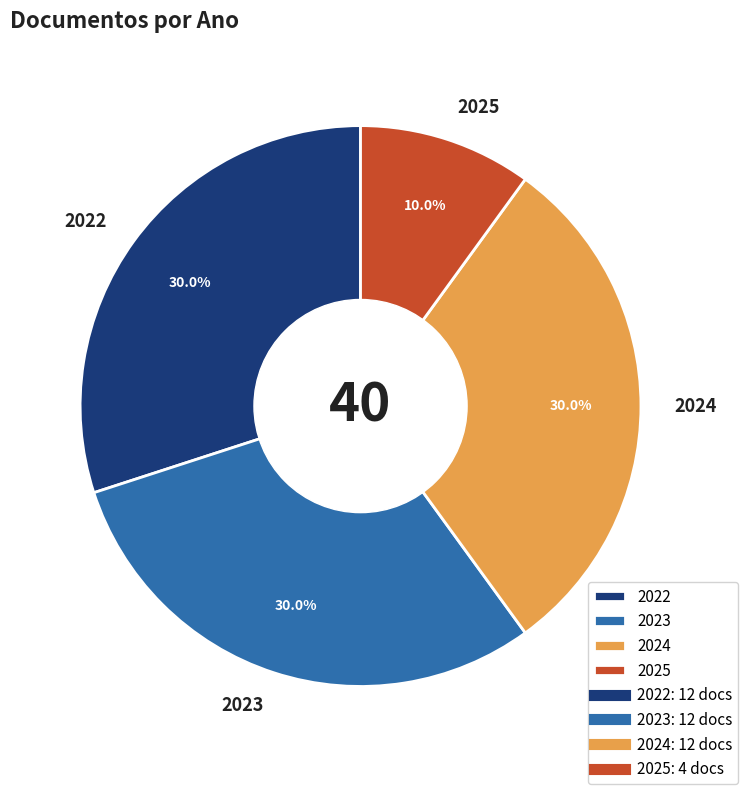

The 2023 slice represents 30% of the pie. True or false?

True